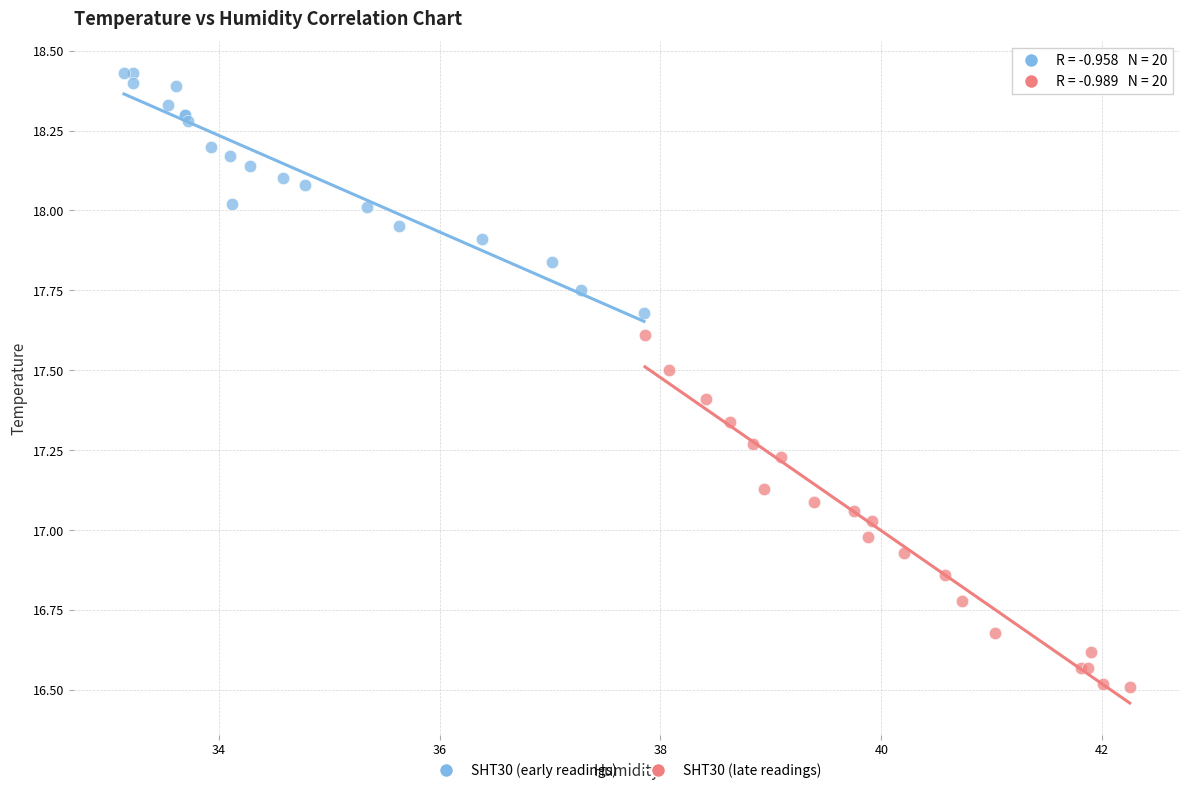

Which series has the widest spread of Y values?

SHT30 (late readings)